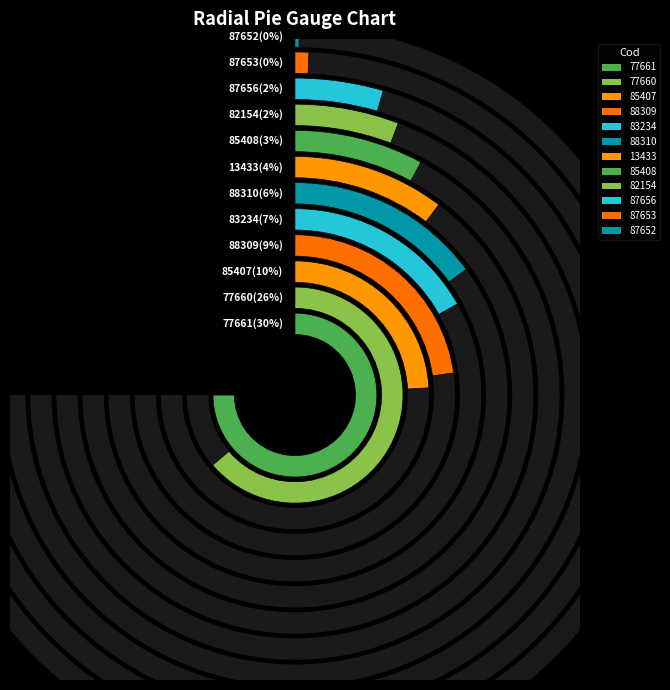

What portion of the pie excludes 83234?

93.2%